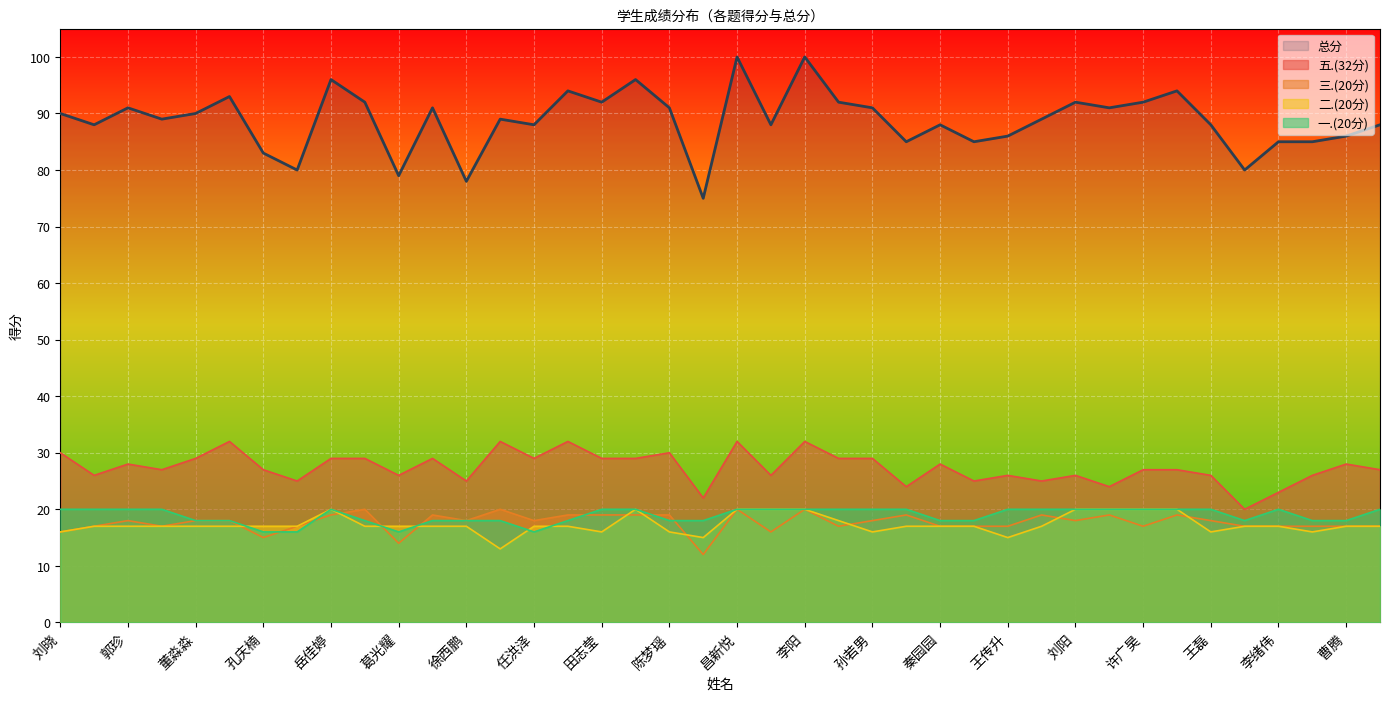

How many data points does each series have?

40